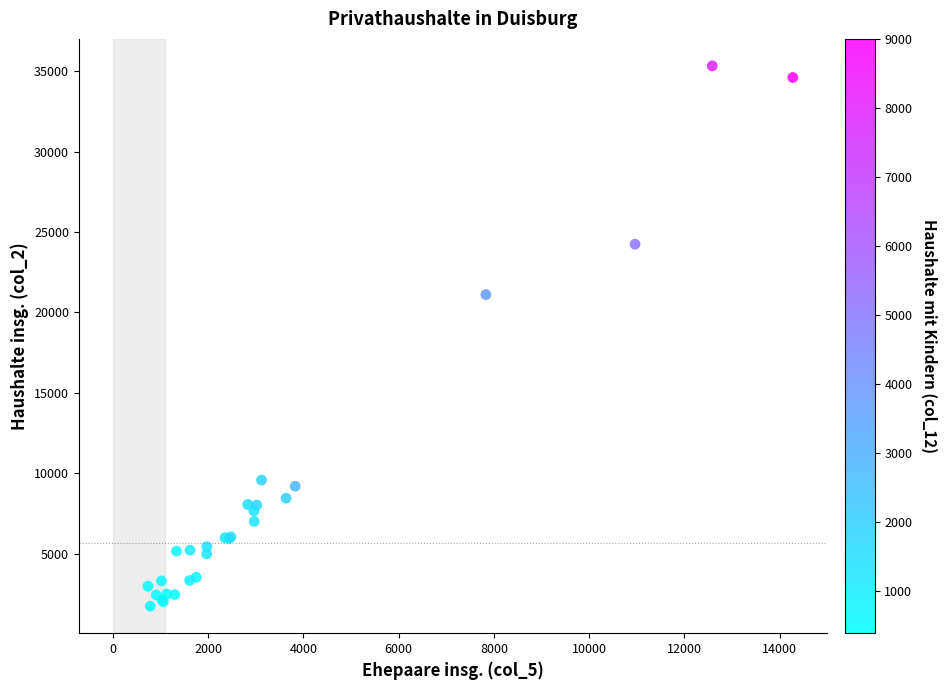

What Y value in the scatter plot is closest to 18532?

21112